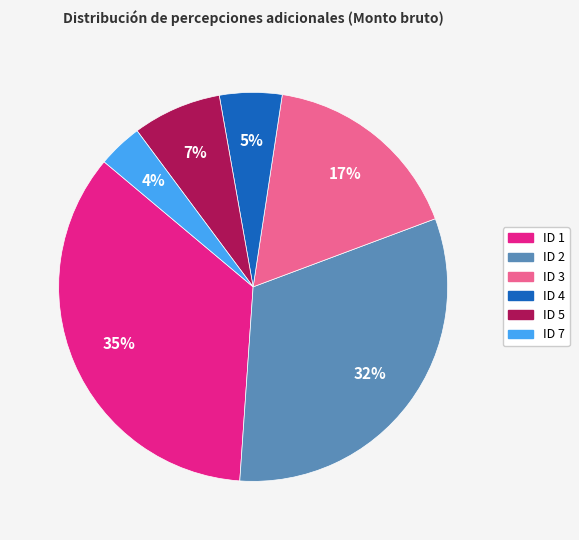

To the nearest percent, what is the combined percentage of ID 3 and ID 2?

49%